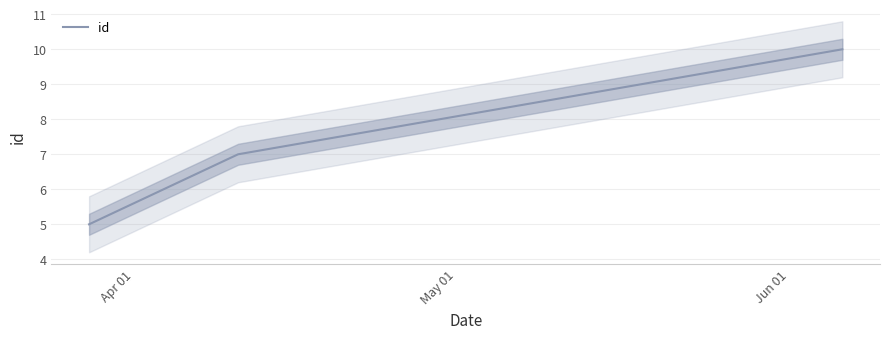

What is the difference between the values at May 01 and Jun 01?

3